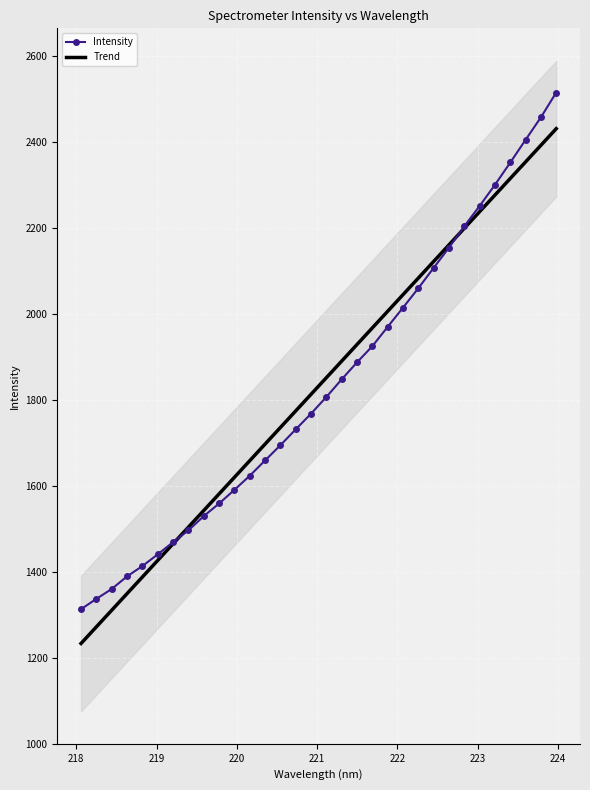

Approximately how many times larger is the value at 222.8355 compared to 218.6332?

1.6